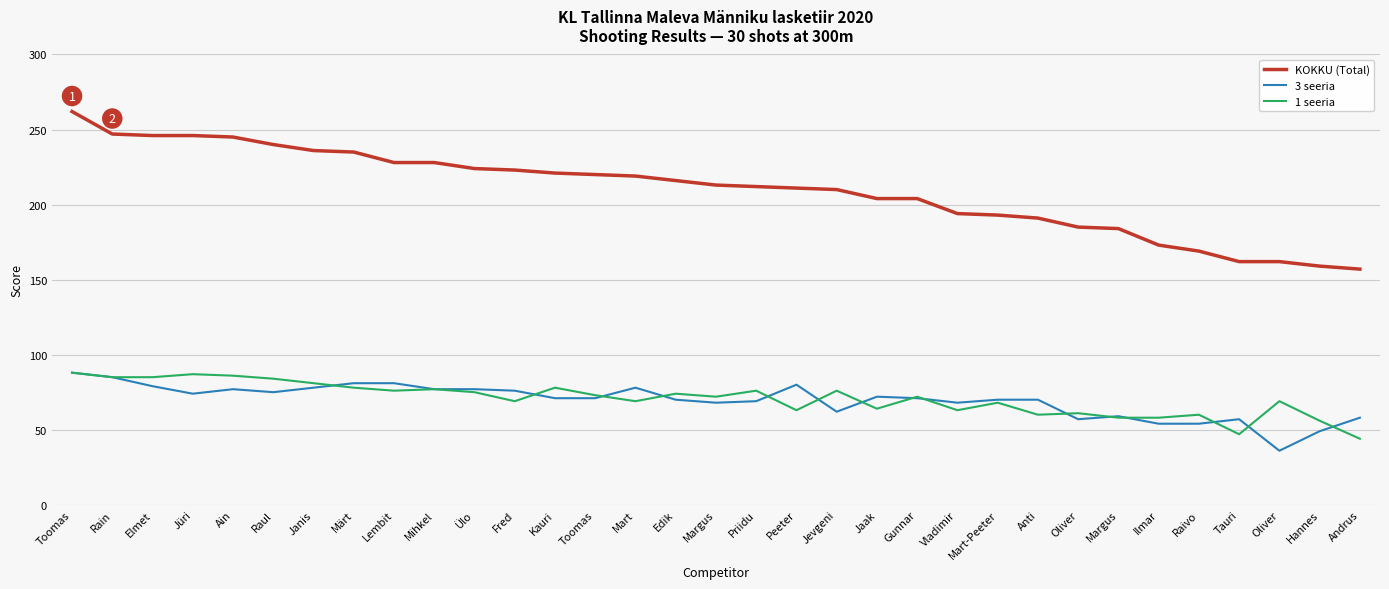

What are all the series names shown in the legend?

KOKKU (Total), 3 seeria, 1 seeria